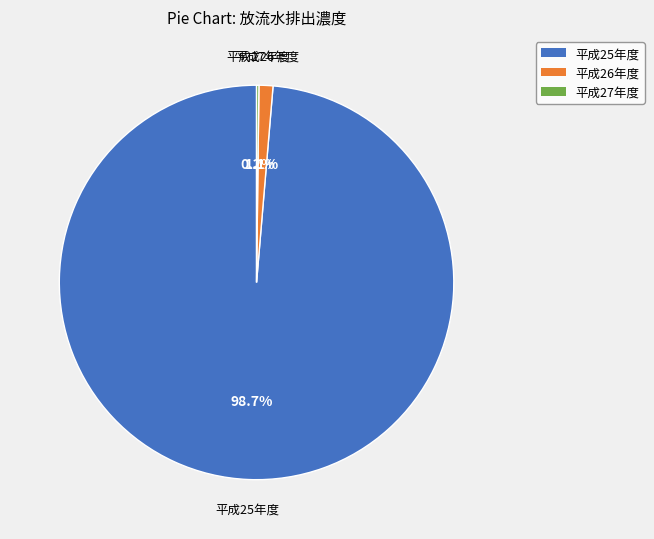

Which slice represents more than half of the pie?

平成25年度